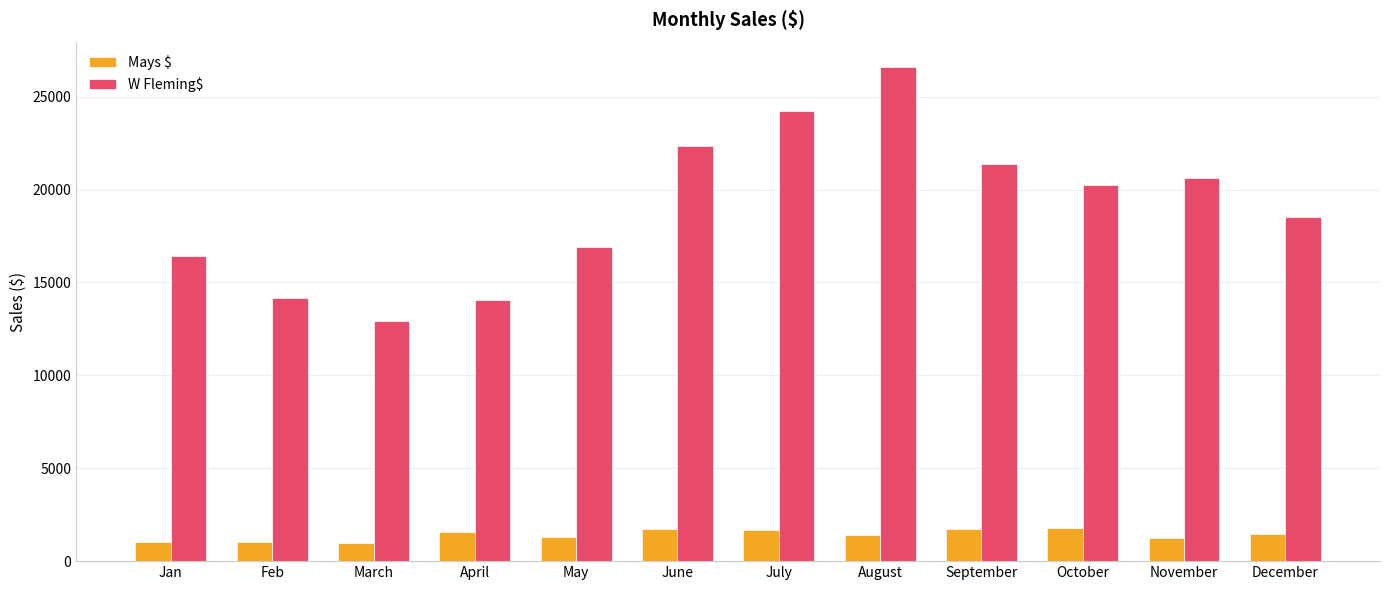

Which series changed the most between Feb and December?

W Fleming$